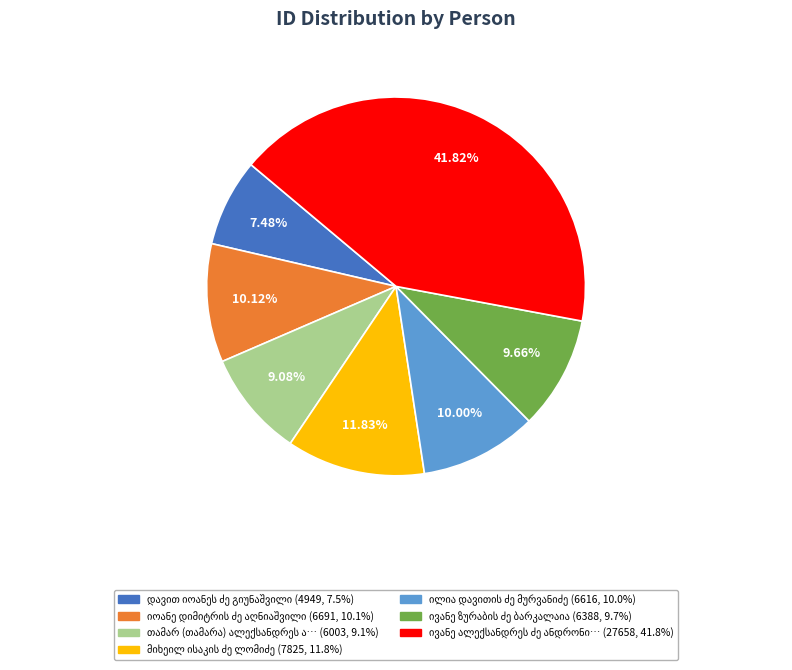

How many segments does this pie chart have?

7